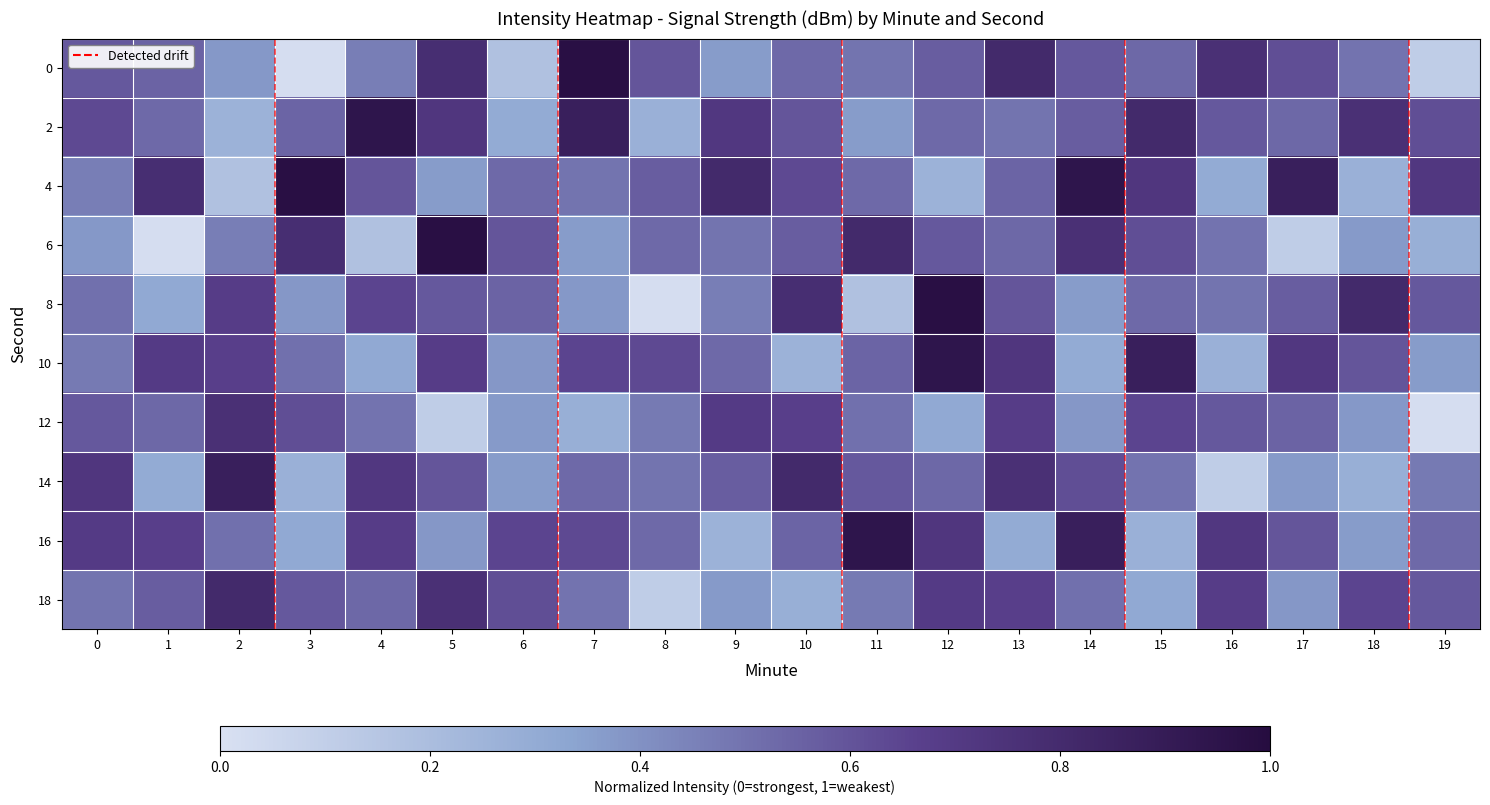

At which category is the sum across all series the highest?

12